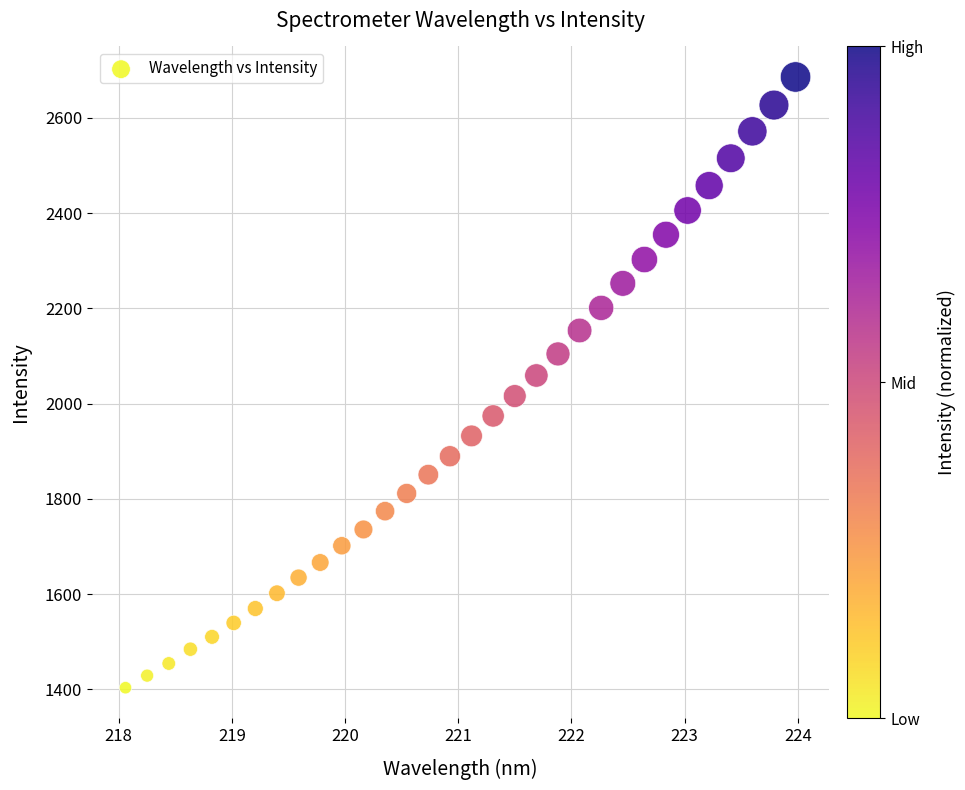

What is the range of Y values (max minus min)?

1282.1